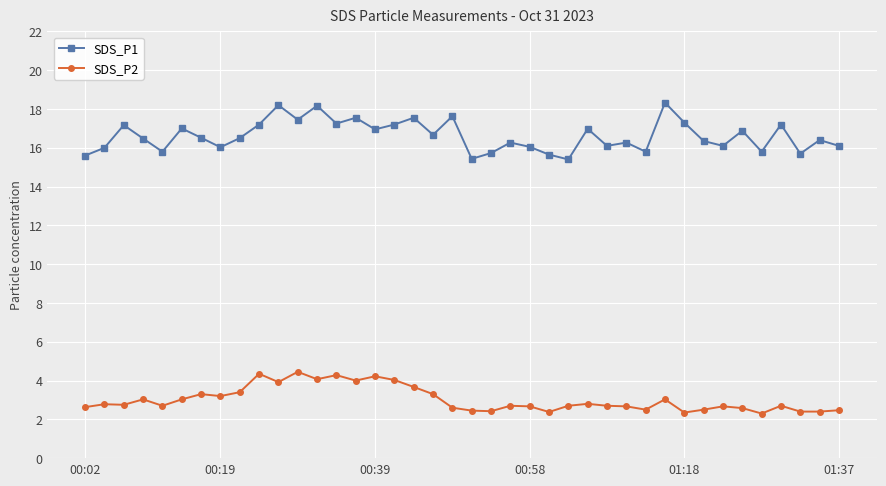

What is the maximum value for SDS_P1?

18.3